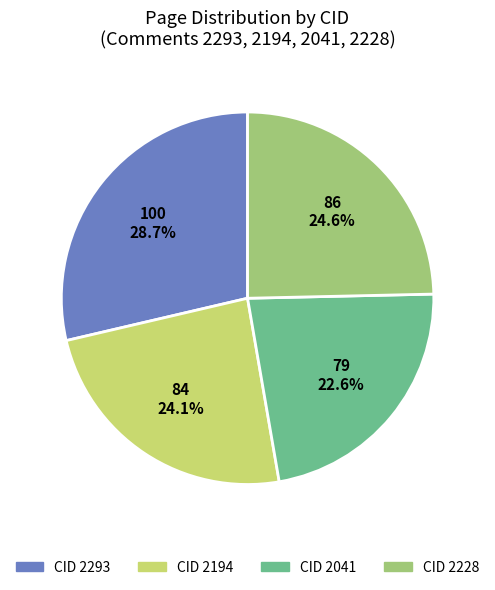

Does any single category account for the majority?

No